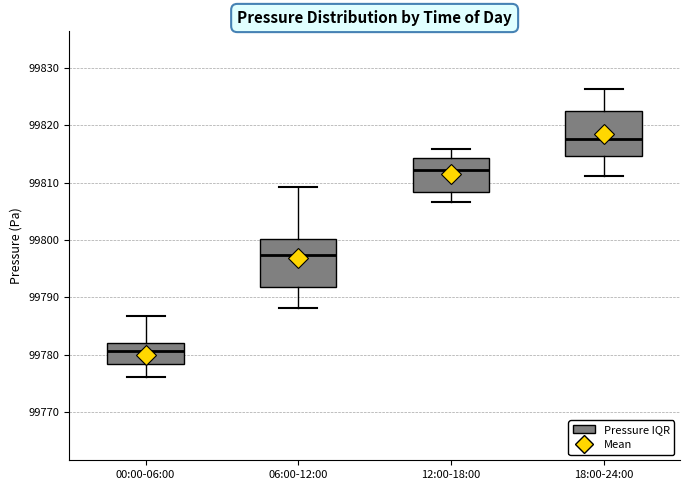

Reading left to right, read every box against the y-axis: the position of its median line, the range the box covers, and the ends of its whiskers. The values are not printed on the chart, so give them approximately, as read against the axis.

00:00-06:00: median 99781, box 99778 to 99782, whiskers 99776 to 99787
06:00-12:00: median 99797, box 99792 to 99800, whiskers 99788 to 99809
12:00-18:00: median 99812, box 99808 to 99814, whiskers 99807 to 99816
18:00-24:00: median 99818, box 99815 to 99822, whiskers 99811 to 99826